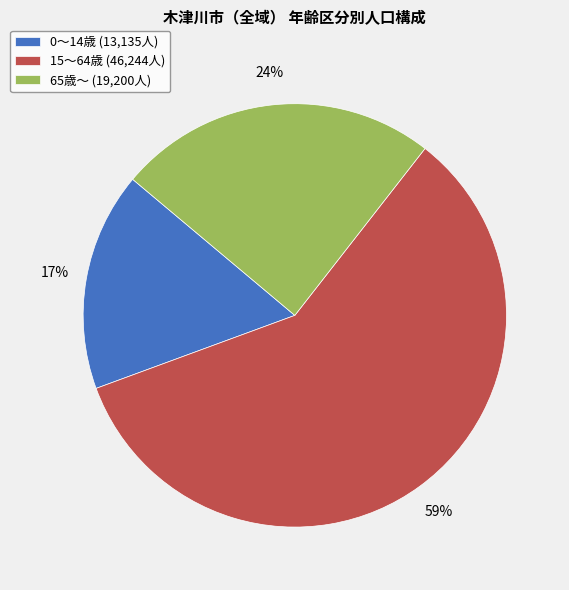

Approximately how many times larger is the value at 65歳～ compared to 15～64歳?

0.4